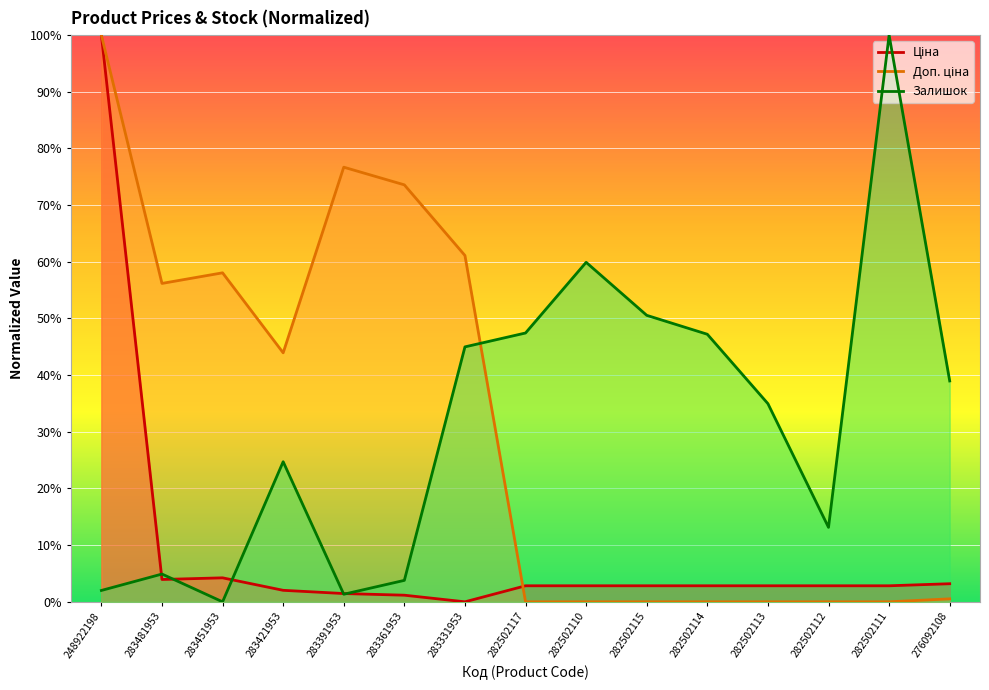

True or false: Ціна has a value of 2.0 at 283421953.

True